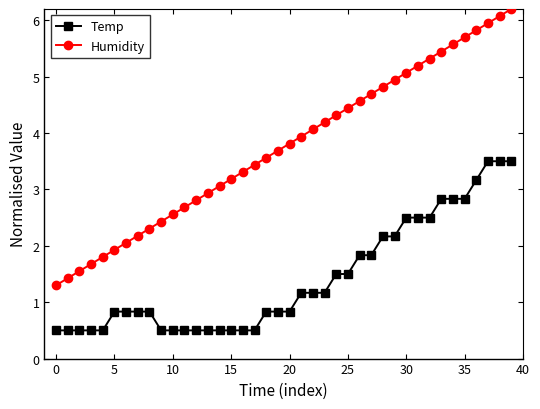

Which series has the widest spread of values?

Humidity